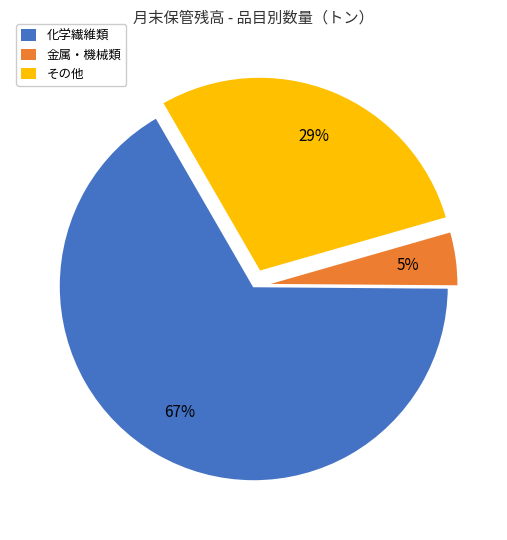

Between その他 and 金属・機械類, which is larger?

その他